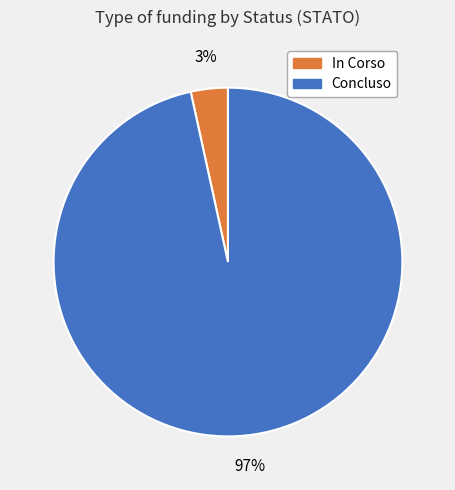

Which category has the biggest portion of the pie?

Concluso